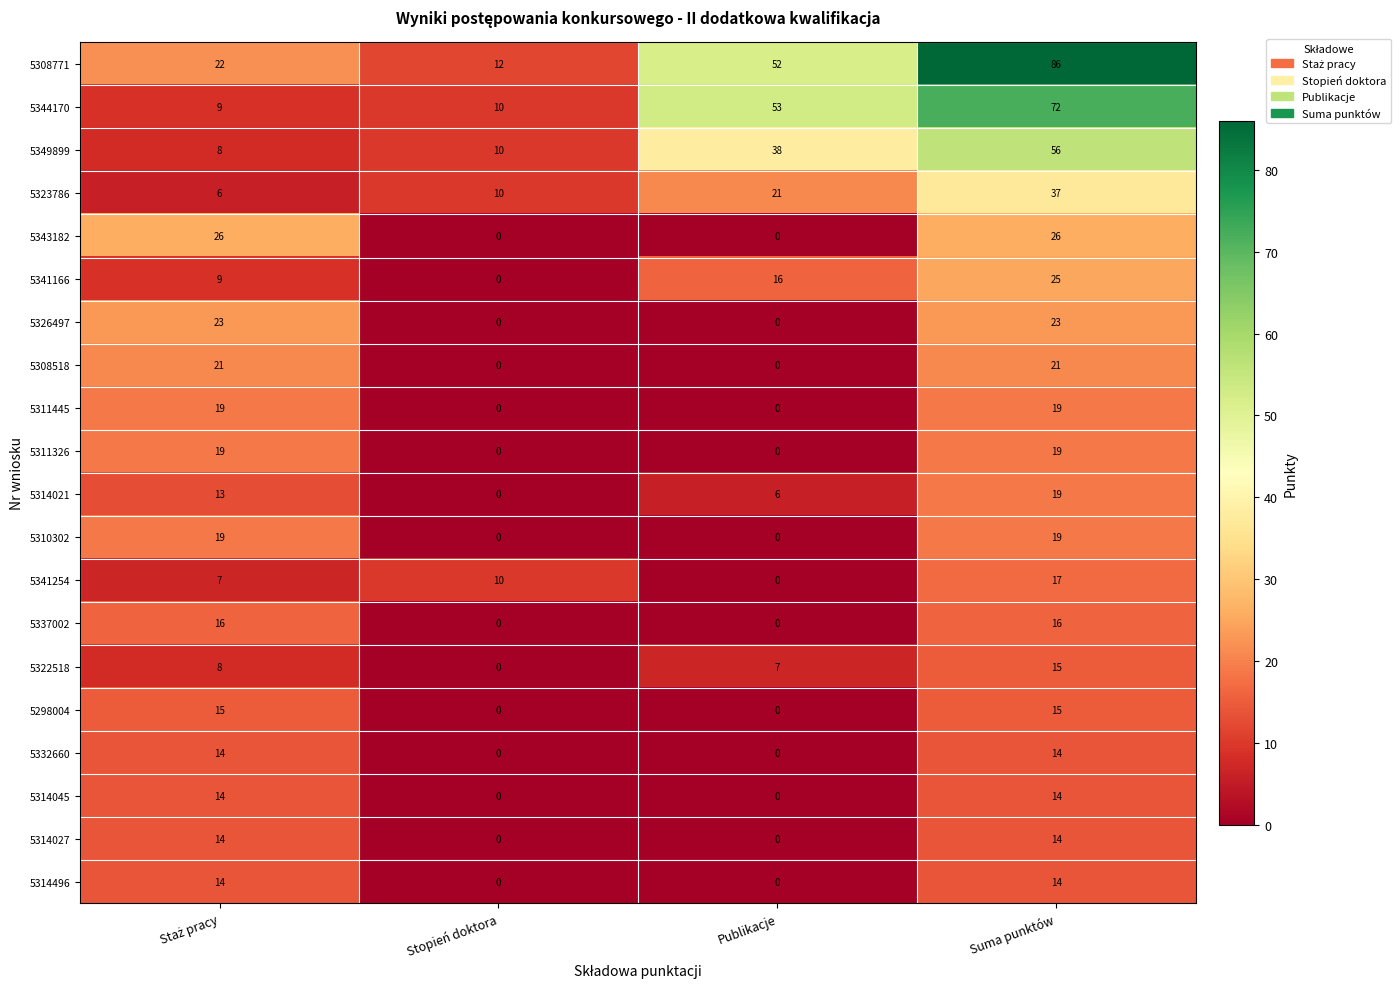

What is the total value across all series at Stopień doktora?

52